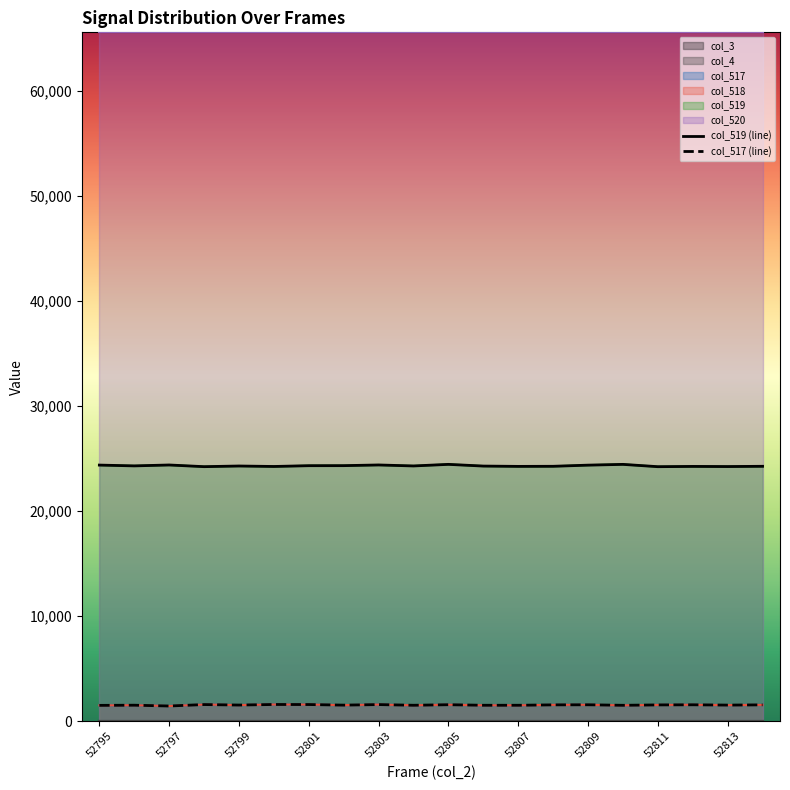

What is the total value across all series at 15?

25941